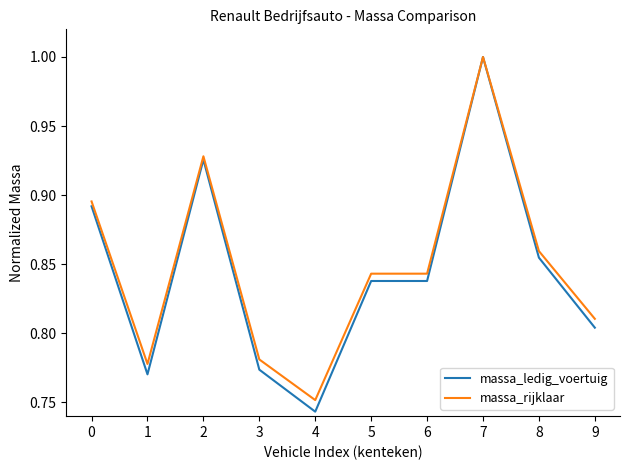

What is the total value across all series at 3?

1.6